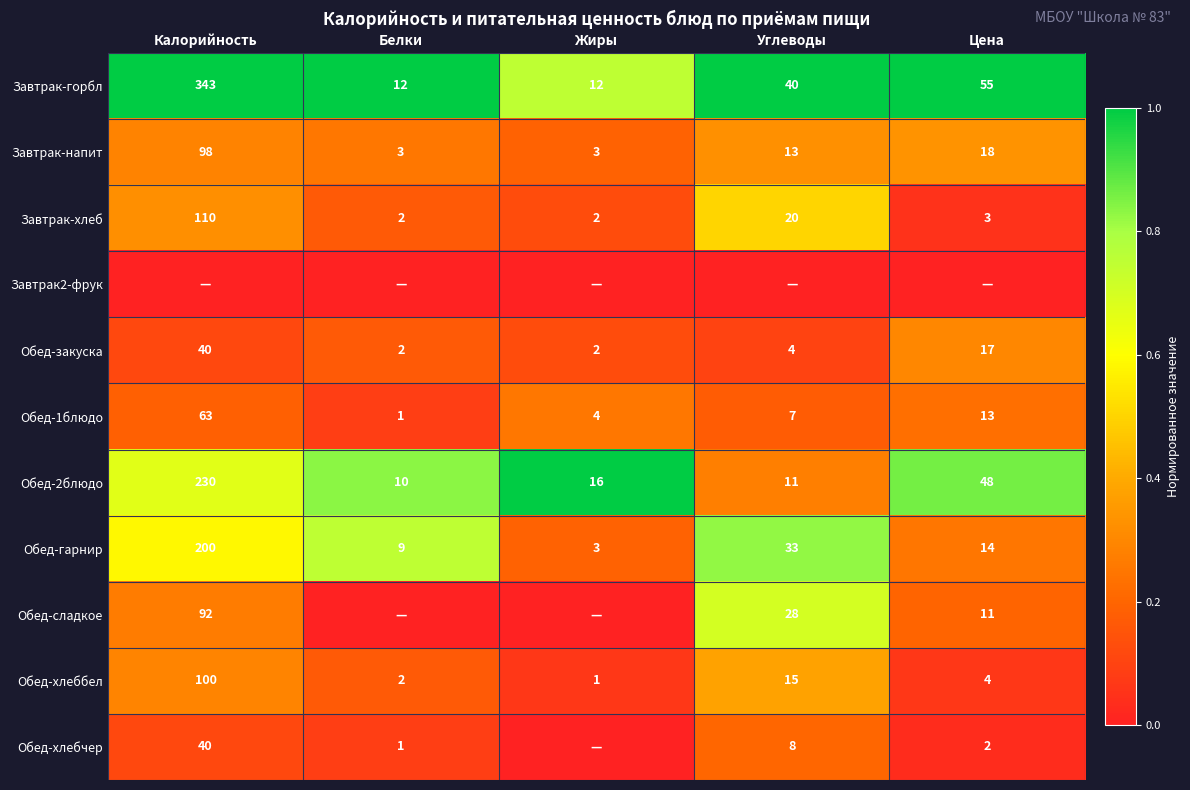

The value of Завтрак-напит at Белки is 5. True or false?

False